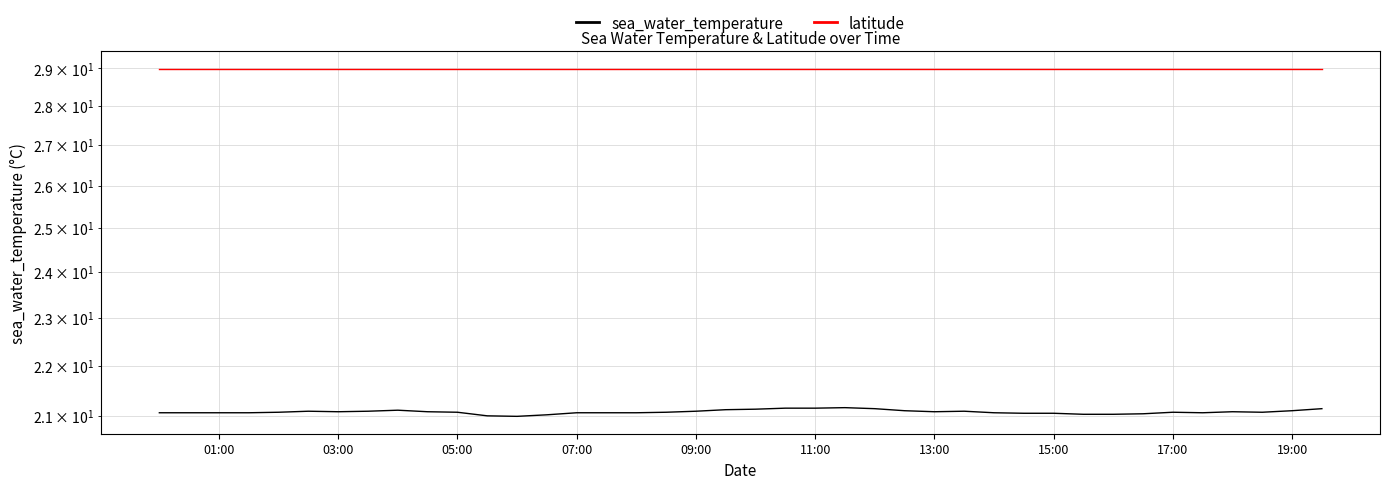

Reading left to right, list all the values displayed in this chart.

sea_water_temperature: 21.1	21.1	21.1	21.1	21.1	21.1	21.1	21.1	21.1	21.1	21.1	21.0	21.0	21.0	21.1	21.1	21.1	21.1	21.1	21.1	21.1	21.1	21.1	21.2	21.1	21.1	21.1	21.1	21.1	21.1	21.1	21.0	21.0	21.0	21.1	21.1	21.1	21.1	21.1	21.1
latitude: 29.0	29.0	29.0	29.0	29.0	29.0	29.0	29.0	29.0	29.0	29.0	29.0	29.0	29.0	29.0	29.0	29.0	29.0	29.0	29.0	29.0	29.0	29.0	29.0	29.0	29.0	29.0	29.0	29.0	29.0	29.0	29.0	29.0	29.0	29.0	29.0	29.0	29.0	29.0	29.0